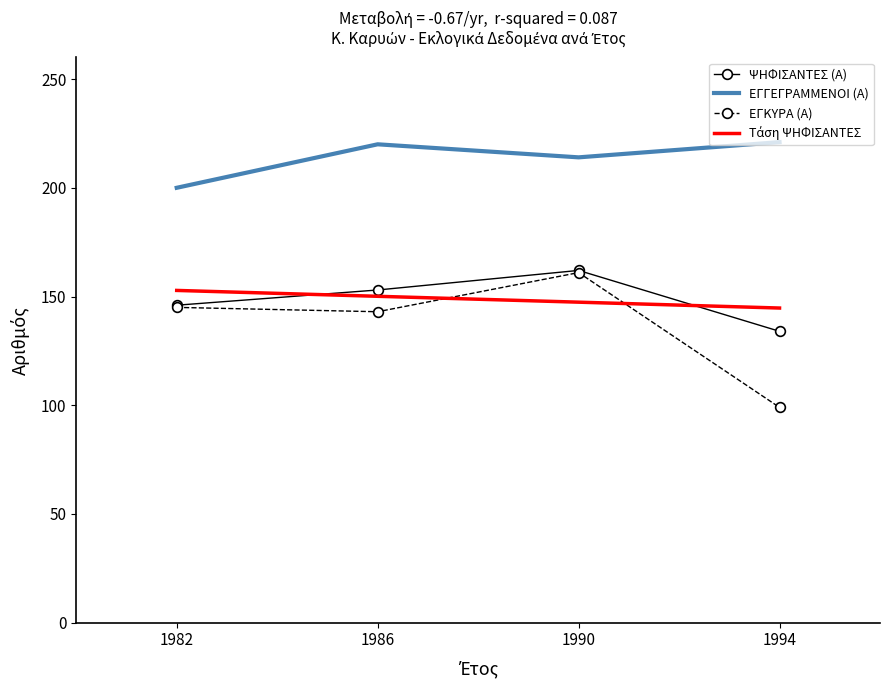

True or false: ΨΗΦΙΣΑΝΤΕΣ (Α) and ΕΓΓΕΓΡΑΜΜΕΝΟΙ (Α) cross at least once.

False